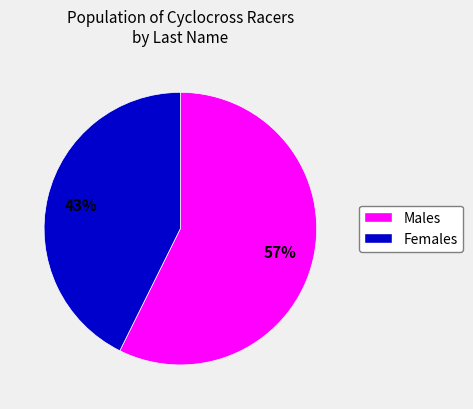

To the nearest percent, what is the average slice percentage?

50%